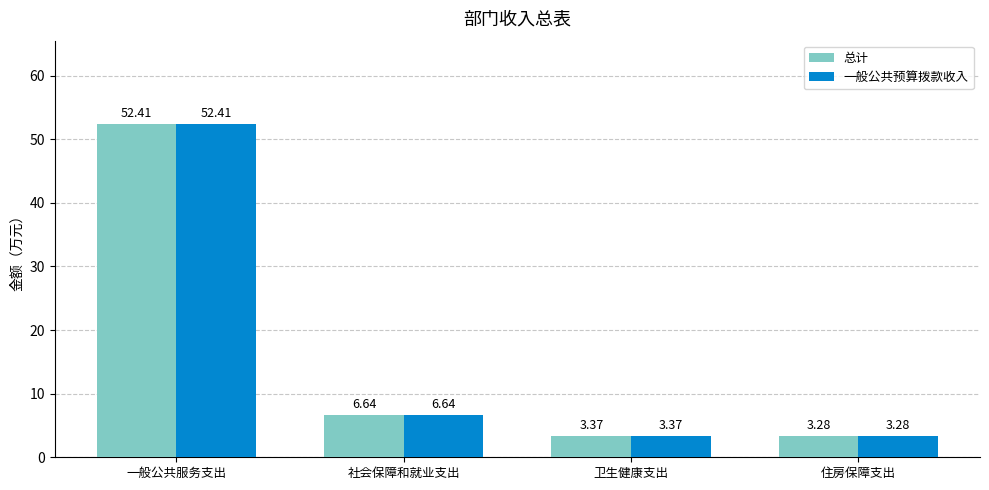

Rank the categories by 总计 value from lowest to highest.

住房保障支出, 卫生健康支出, 社会保障和就业支出, 一般公共服务支出